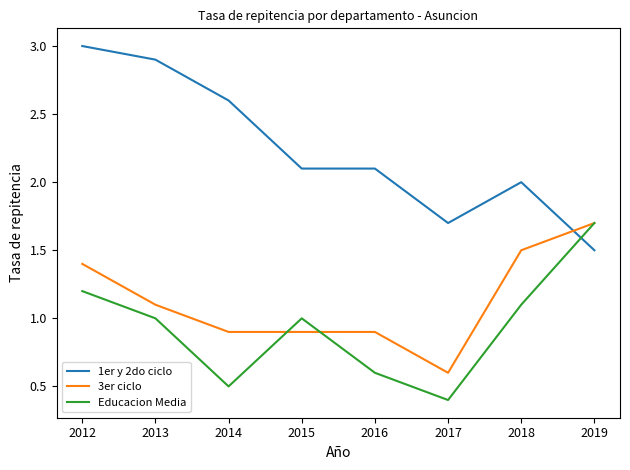

What are all the series names shown in the legend?

1er y 2do ciclo, 3er ciclo, Educacion Media